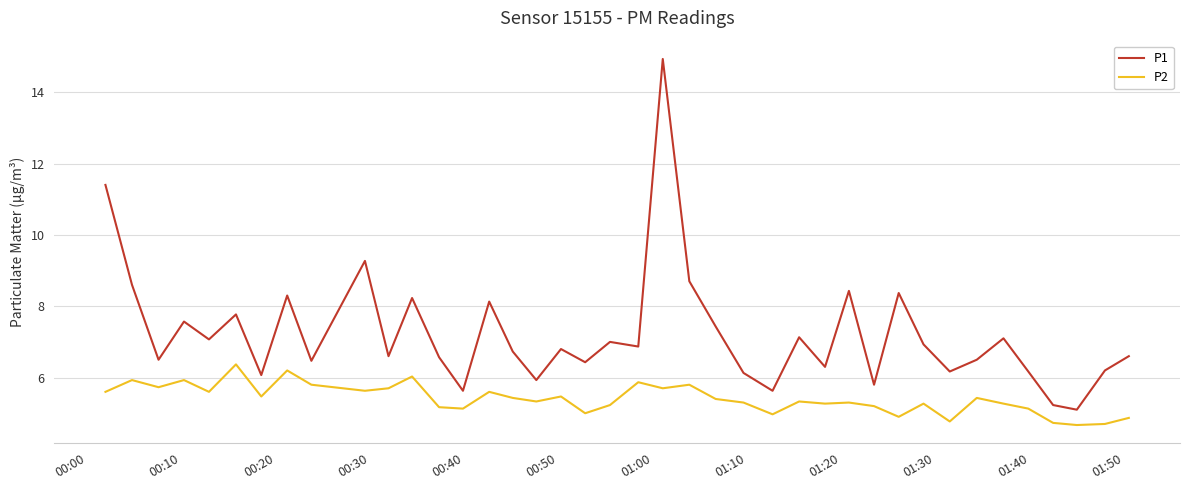

True or false: P2 and P1 cross at least once.

False